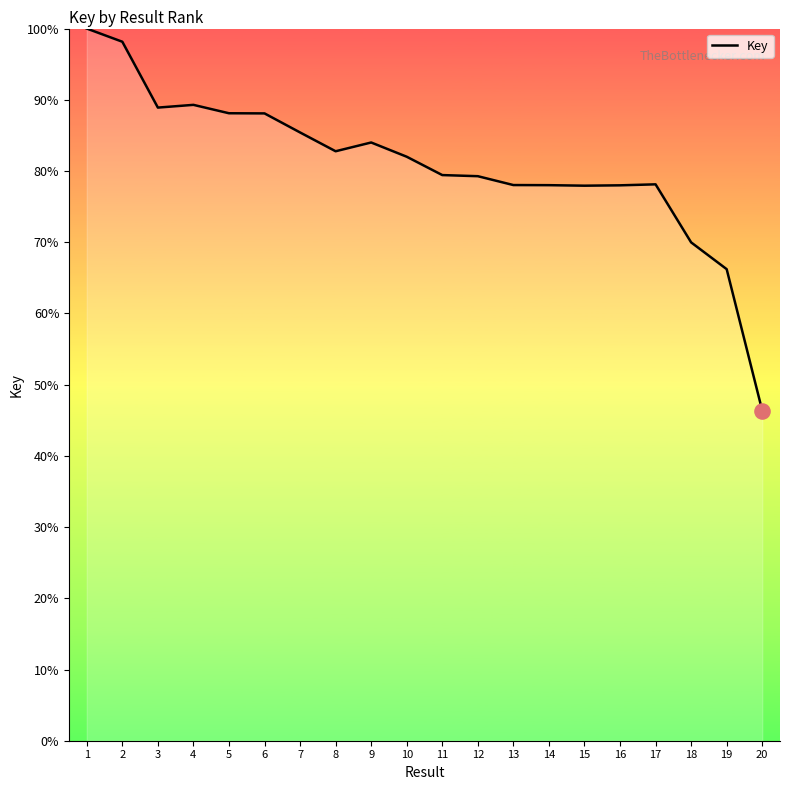

Approximately how many times larger is the value at 10 compared to 9?

1.0